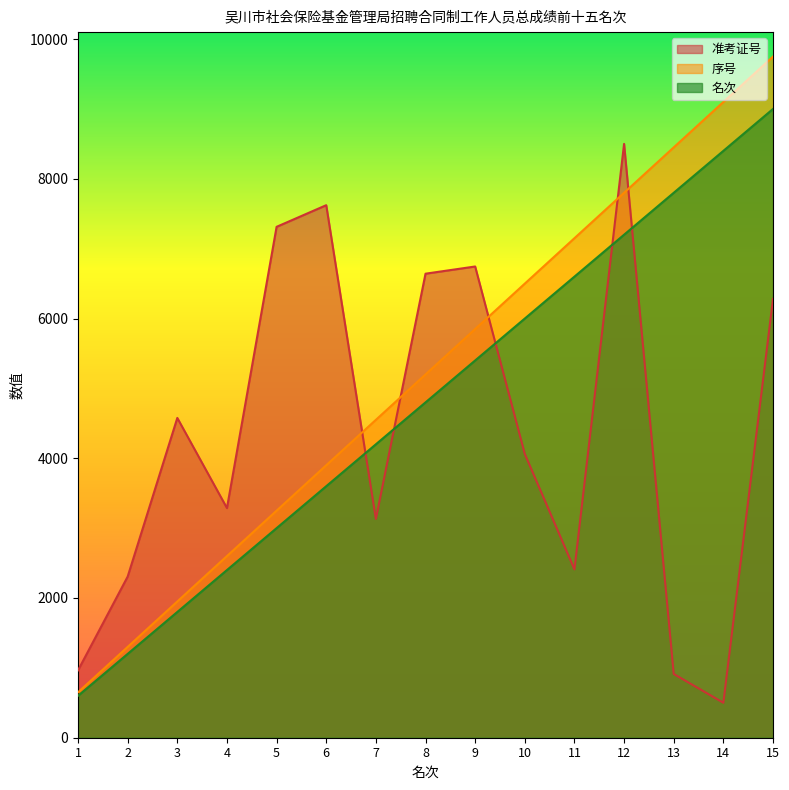

How many data points in 名次 are above 5200?

7